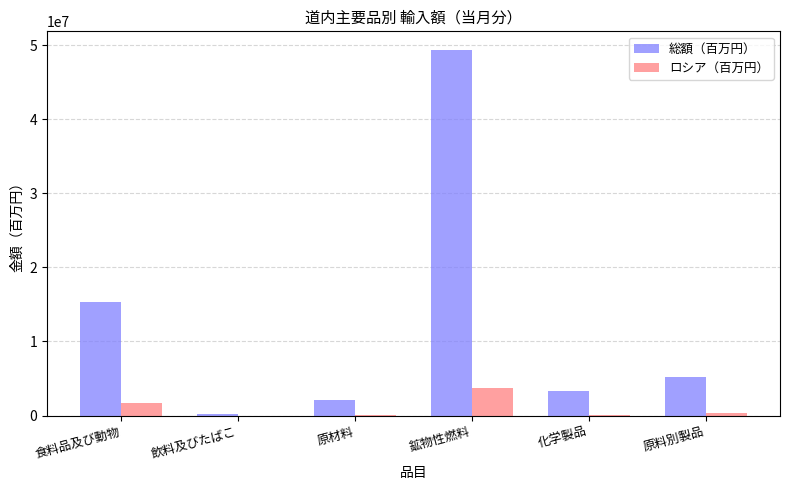

Is the value of ロシア（百万円） at 飲料及びたばこ greater than the value of 総額（百万円） at 原料別製品?

No